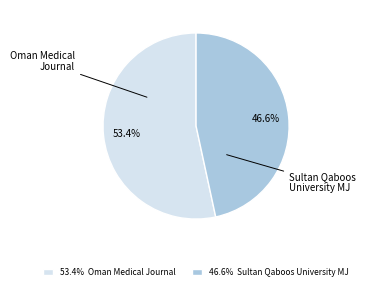

Is there any slice that represents more than half of the pie?

Yes